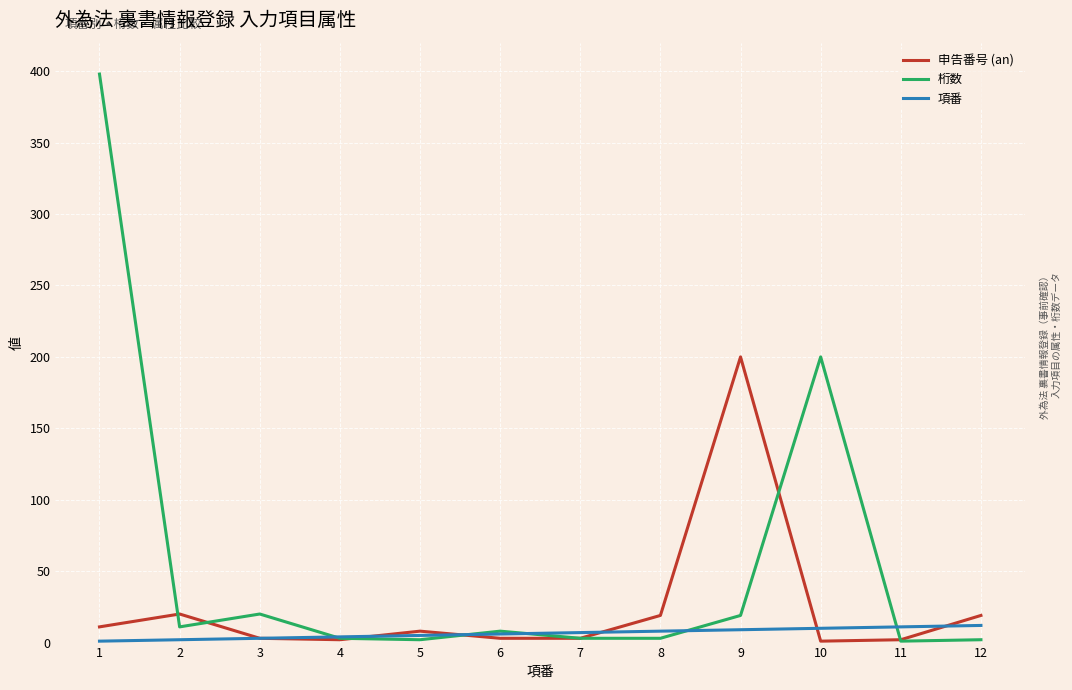

List the series in order of their peak value, lowest first.

項番, 申告番号 (an), 桁数